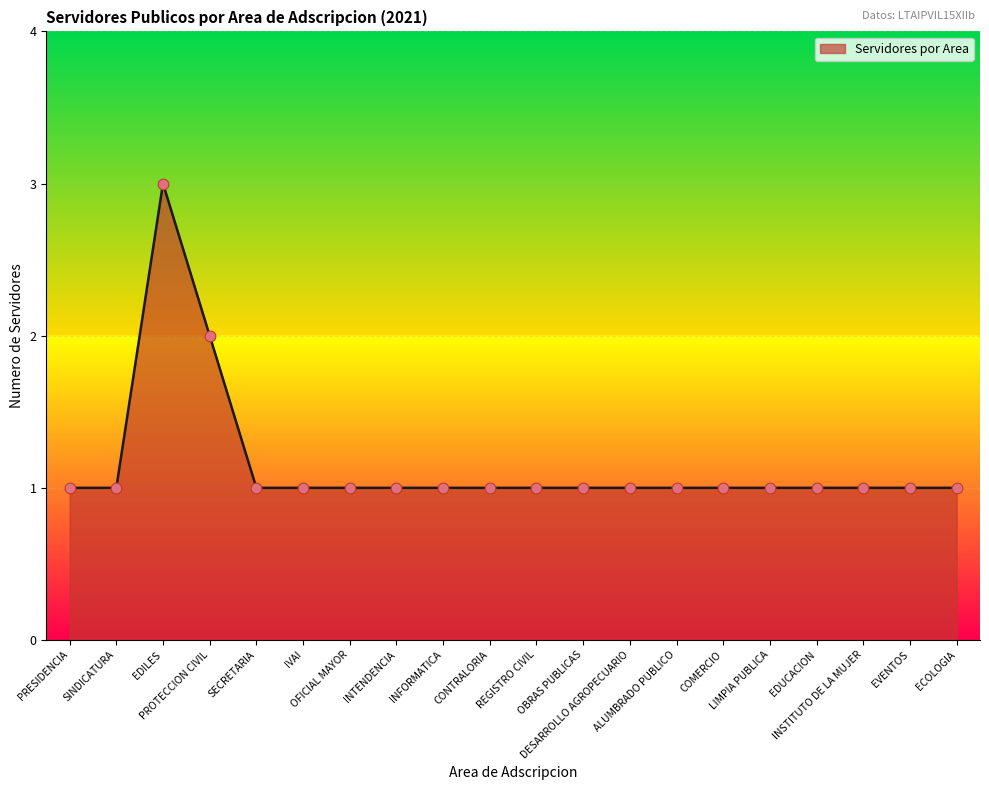

What is the greatest value displayed?

3